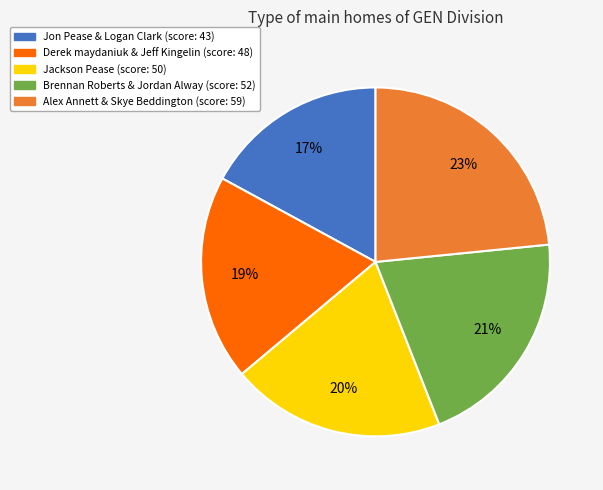

Between Jon Pease & Logan Clark and Alex Annett & Skye Beddington, which is larger?

Alex Annett & Skye Beddington